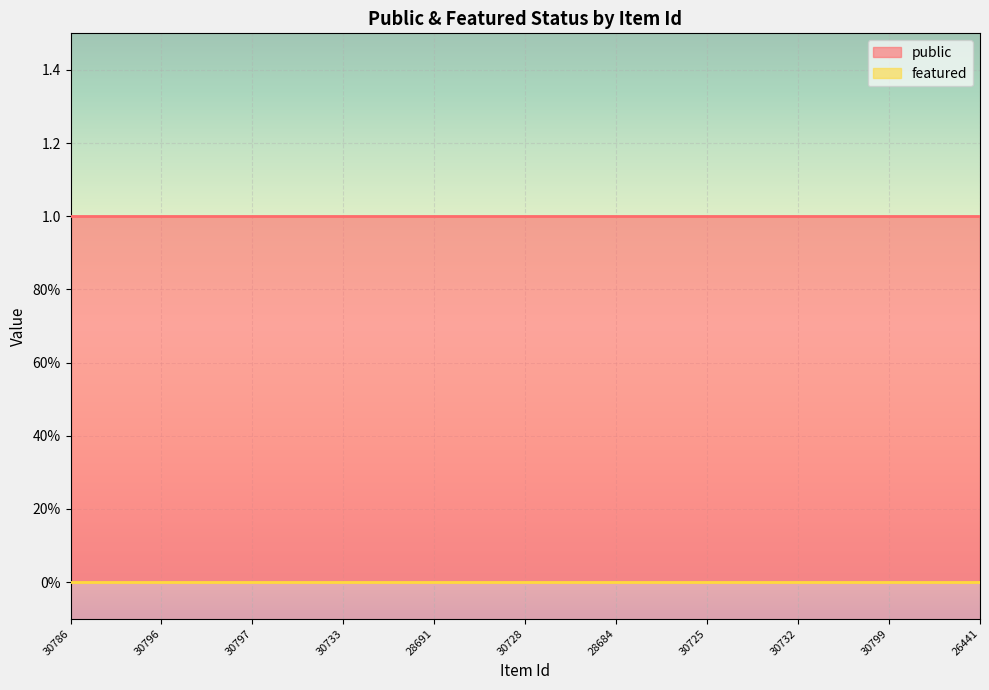

Where is featured nearest to the value 0?

30786